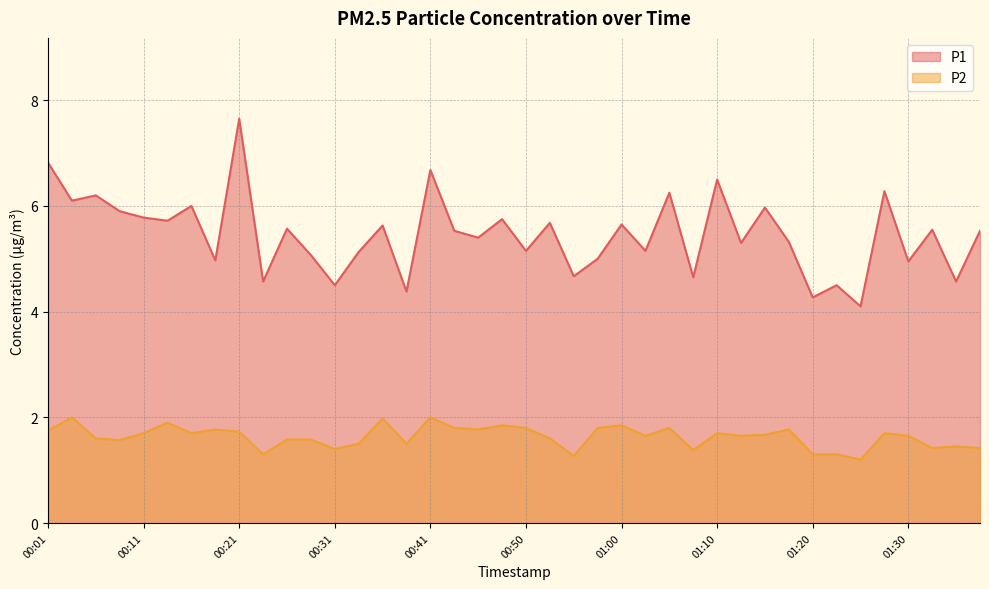

Which series has the largest total across all categories?

P1